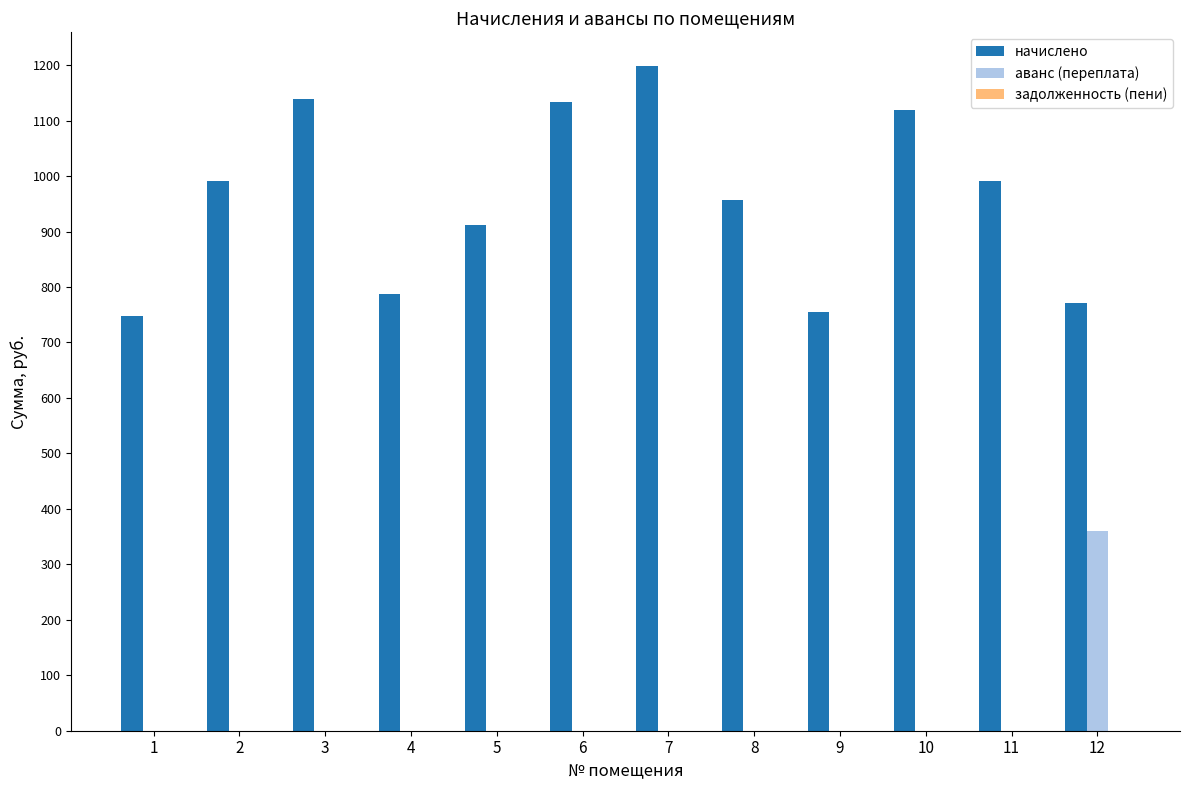

At which category is the sum across all series the highest?

7